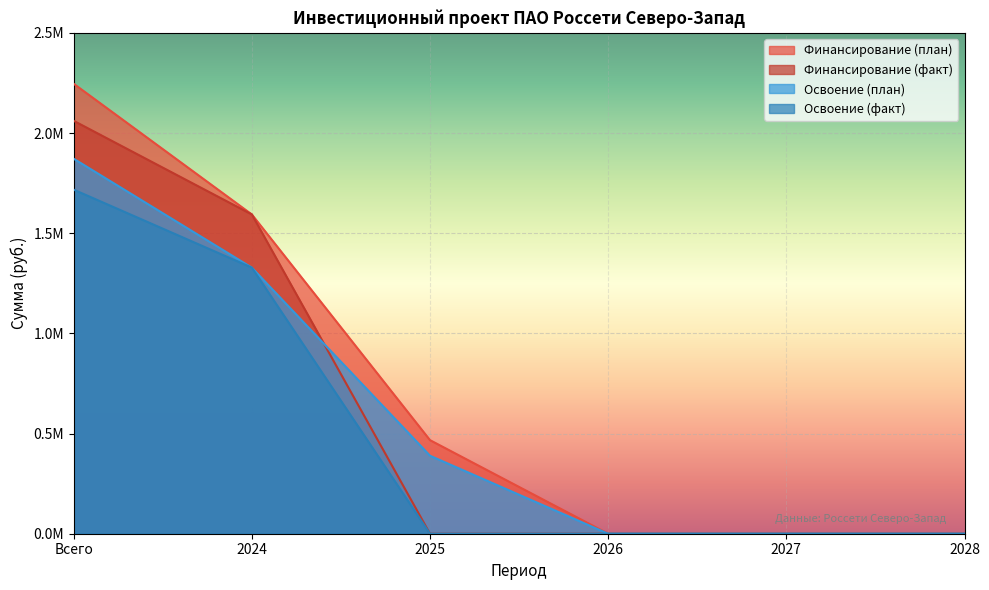

True or false: Освоение (план) and Финансирование (план) cross at least once.

False